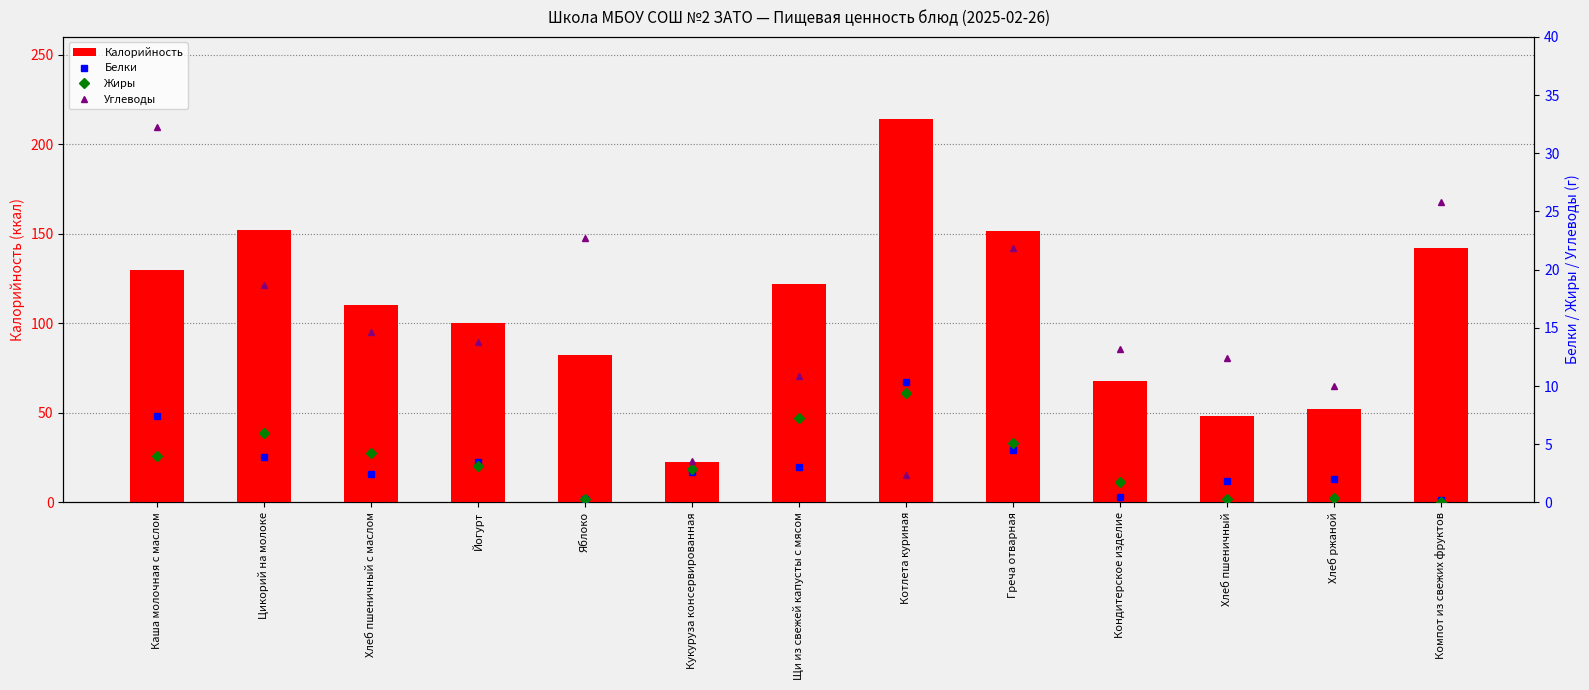

What is the spread (max minus min) of values at Компот из свежих фруктов?

142.0